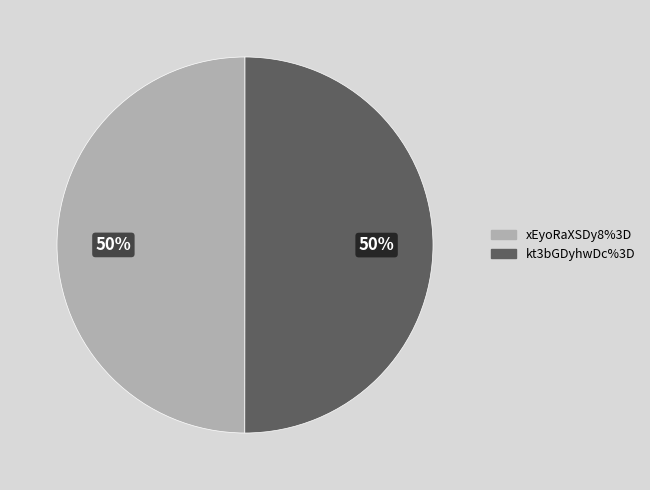

Do kt3bGDyhwDc%3D and xEyoRaXSDy8%3D together represent more than half of the pie?

Yes